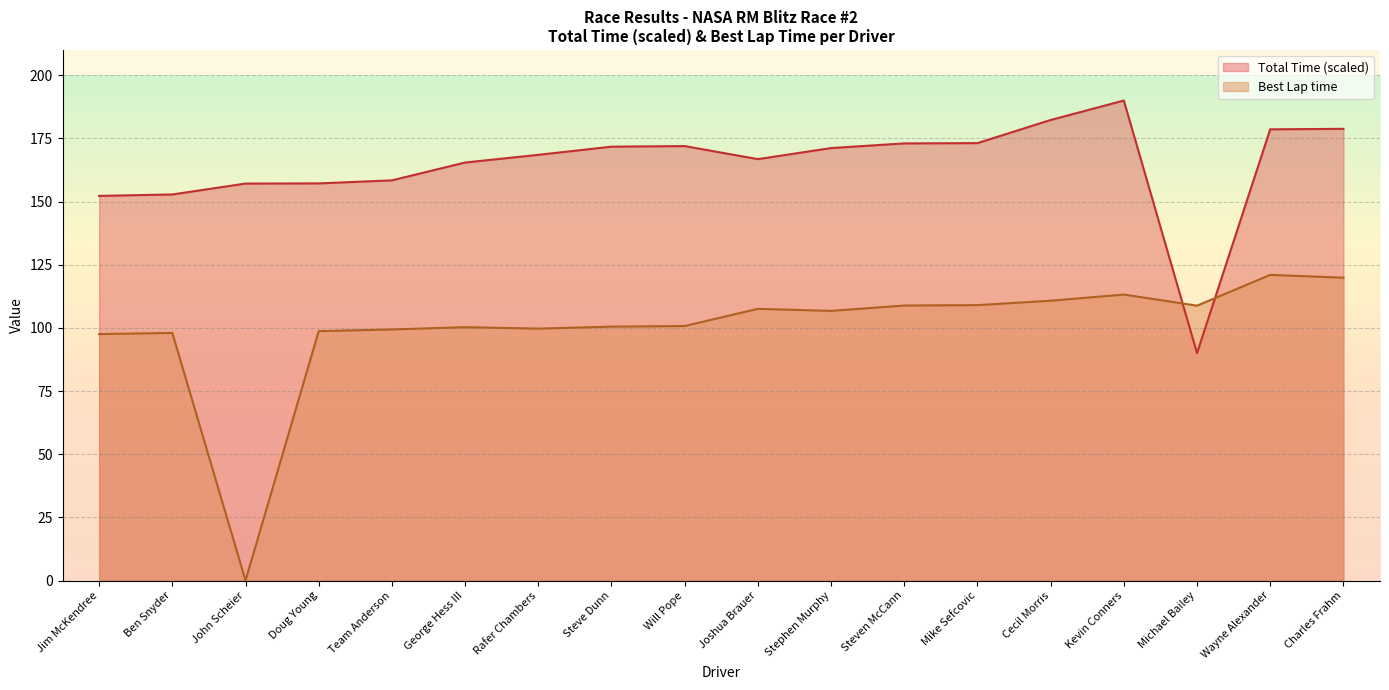

Where does the Best Lap time series first go above 106?

Joshua Brauer